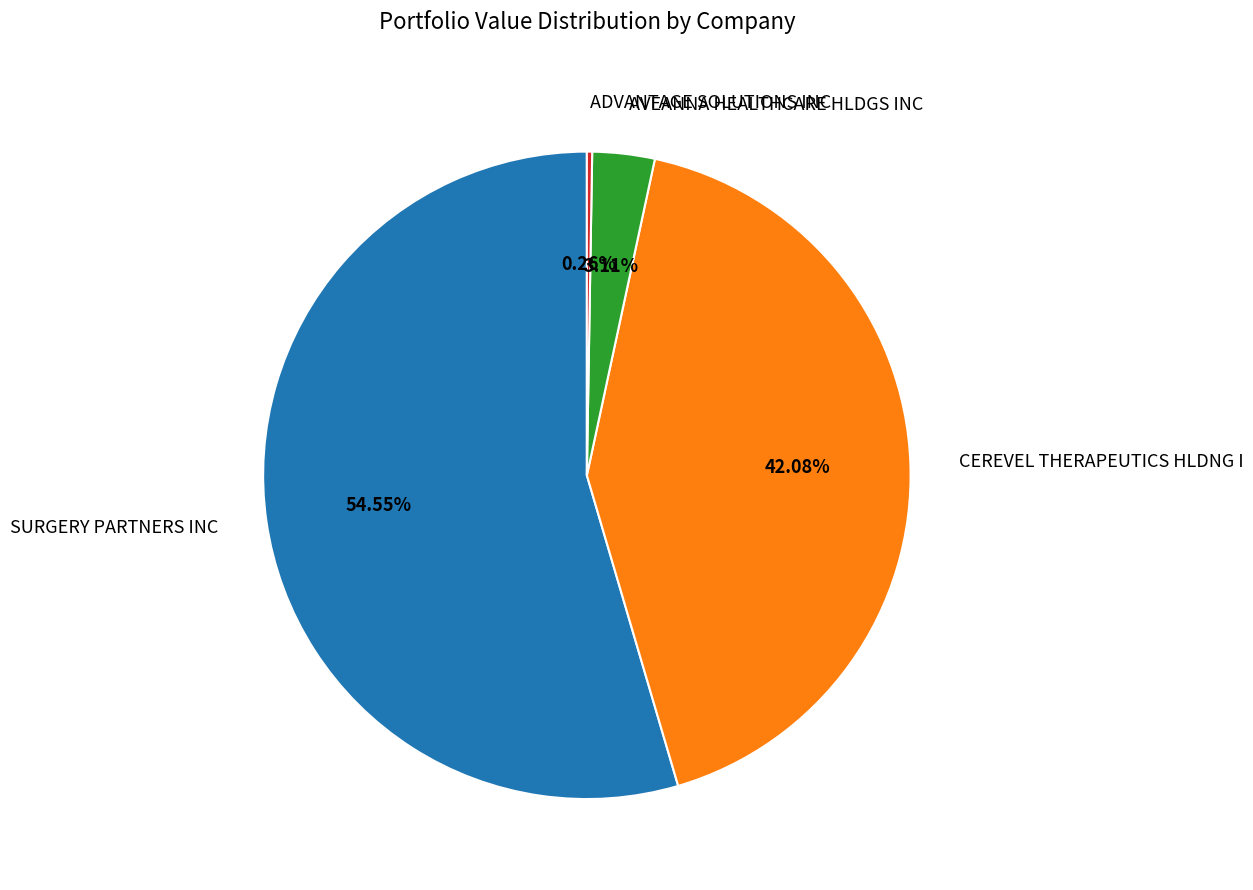

To the nearest percent, what is the average slice percentage?

25%